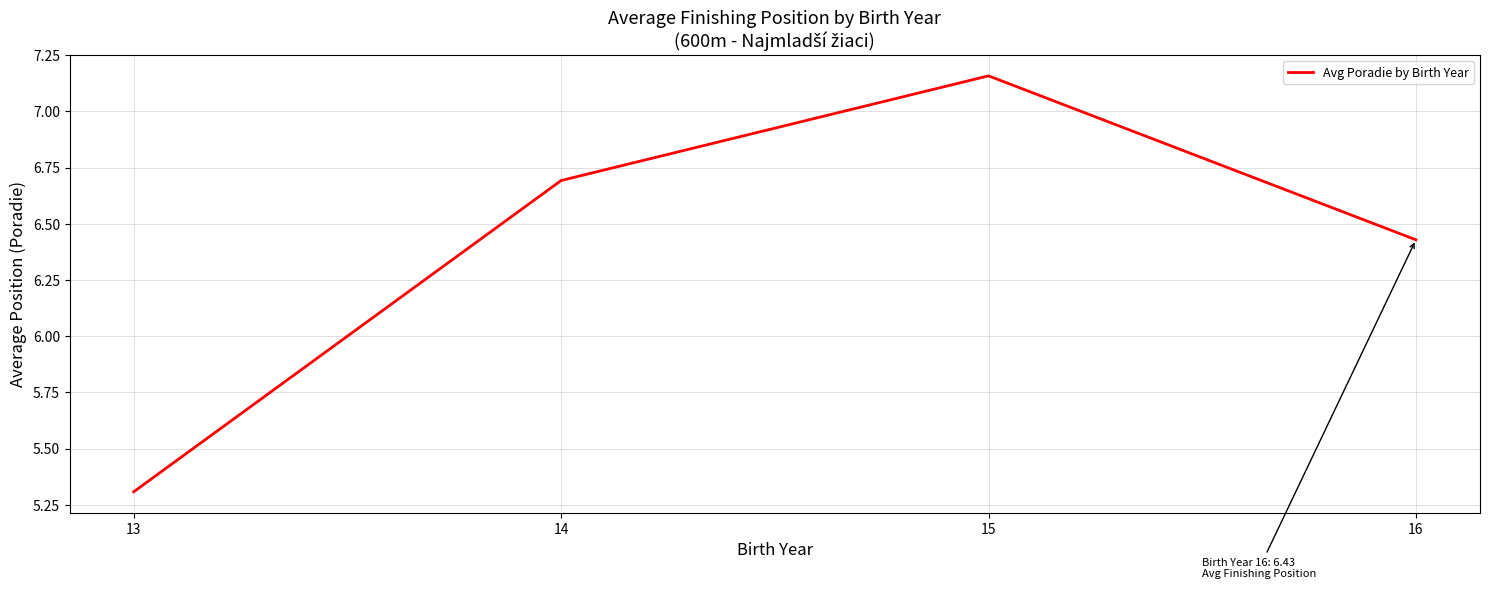

Is it true that the value at 15 is 11.3?

False